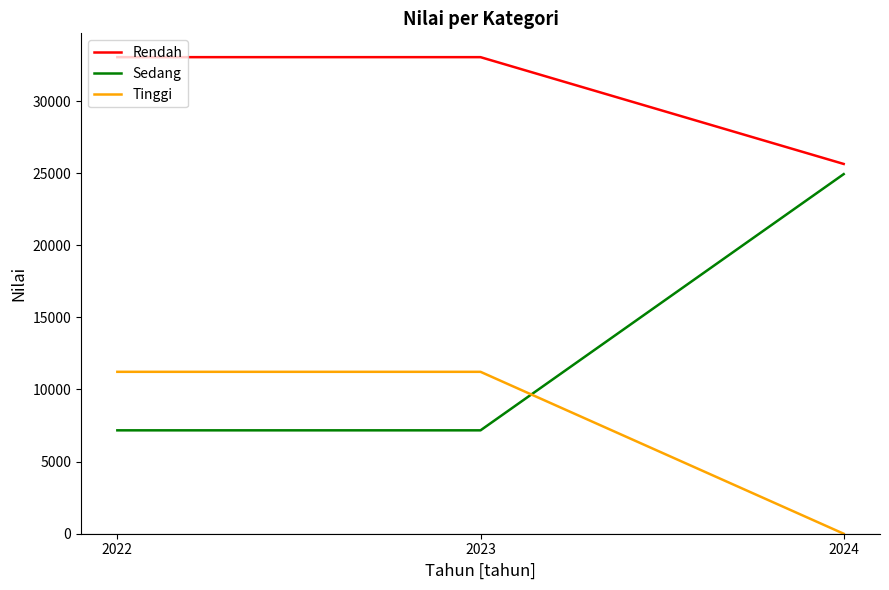

Rank the series at 2024 from lowest to highest value.

Tinggi, Sedang, Rendah